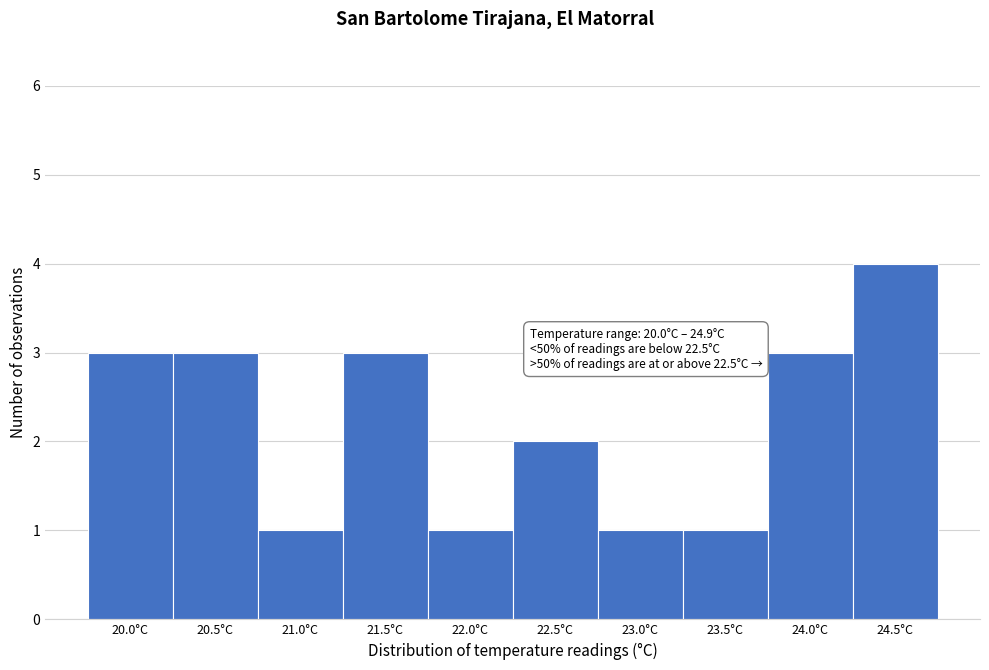

Reading left to right, what are all the values shown in this chart?

3	3	1	3	1	2	1	1	3	4